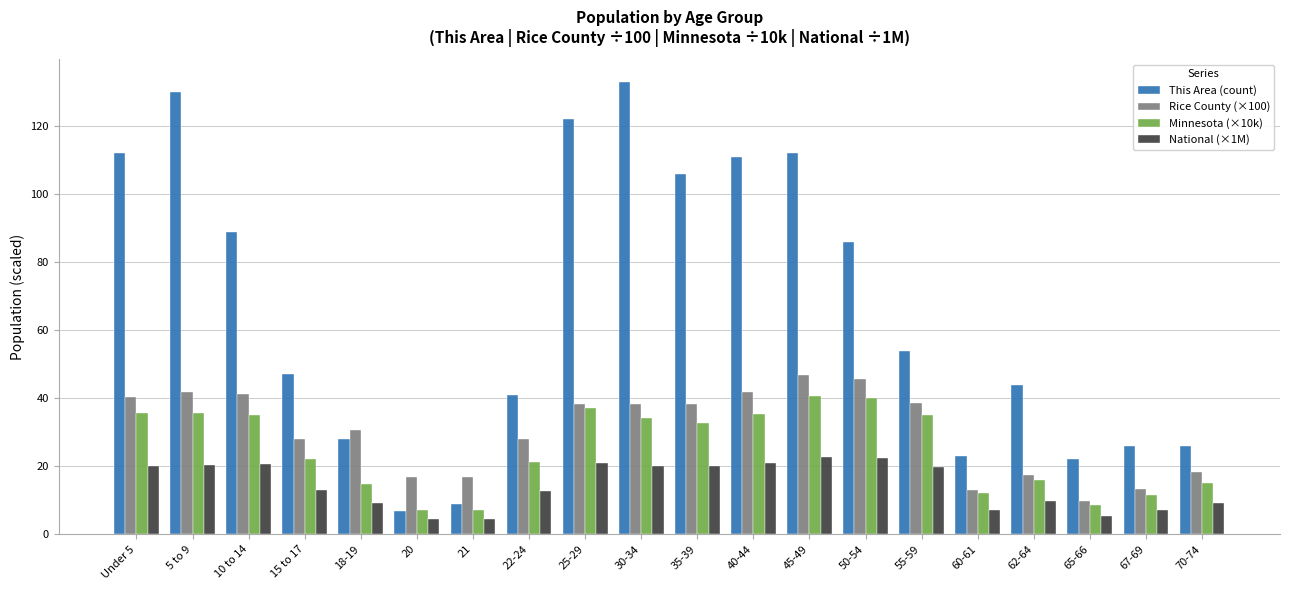

Are the bars grouped side by side (vs. stacked)?

Yes